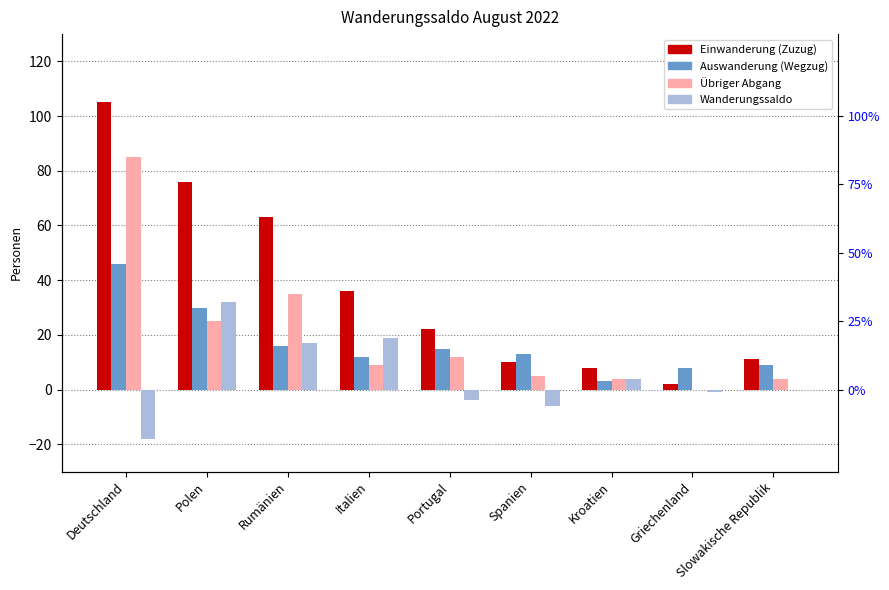

Rank the categories by Wanderungssaldo value from highest to lowest.

Polen, Italien, Rumänien, Kroatien, Slowakische Republik, Griechenland, Portugal, Spanien, Deutschland